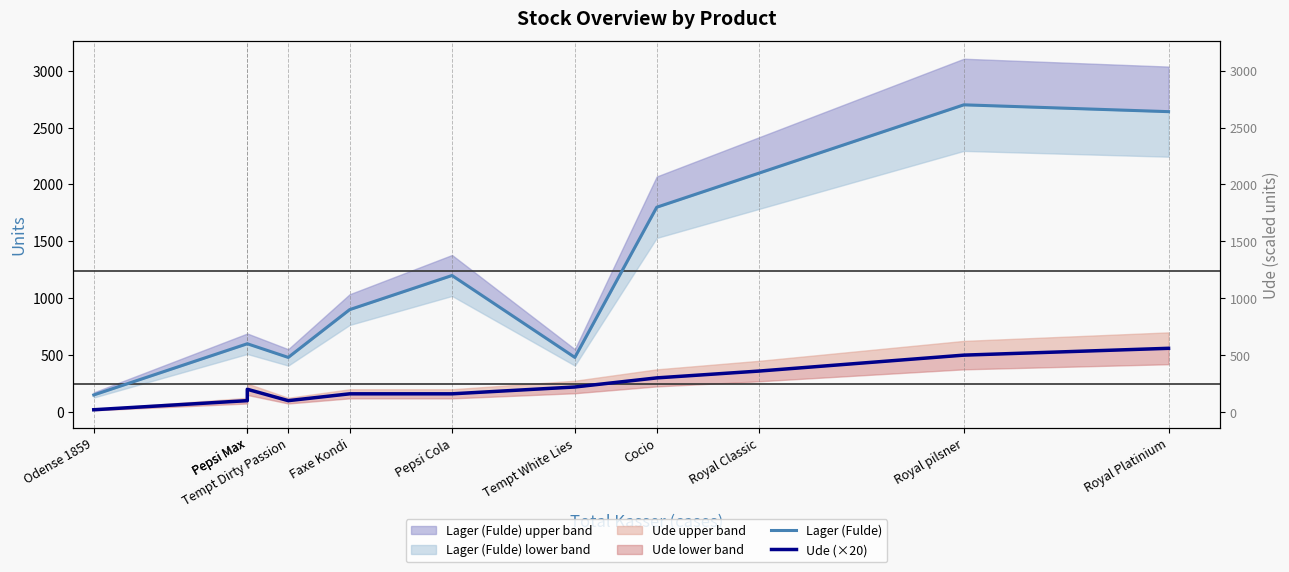

The value of Ude (×20) at Faxe Kondi is 42. True or false?

False